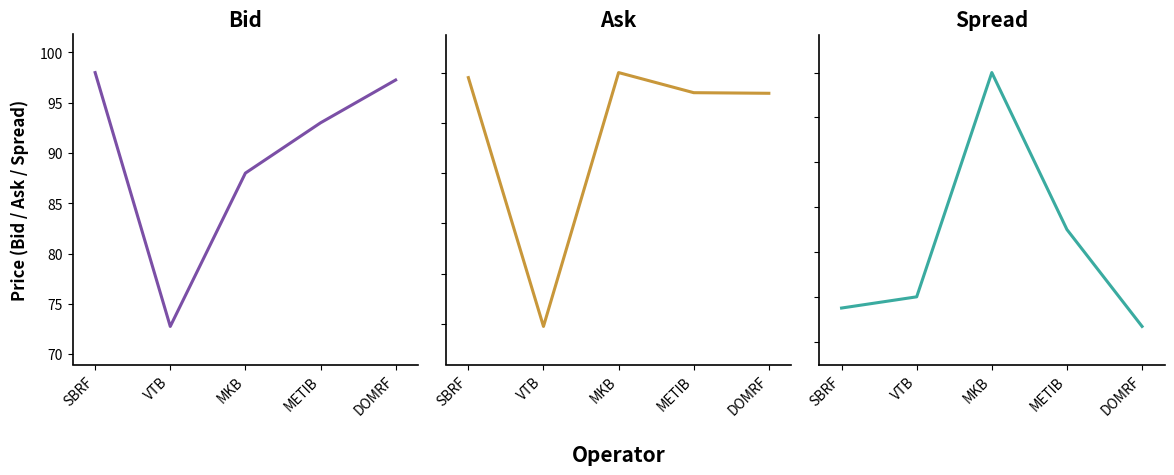

How many lines are shown in the chart?

3